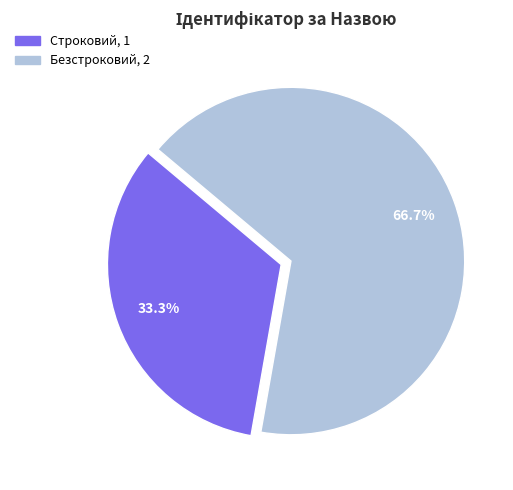

What is the majority slice?

Безстроковий